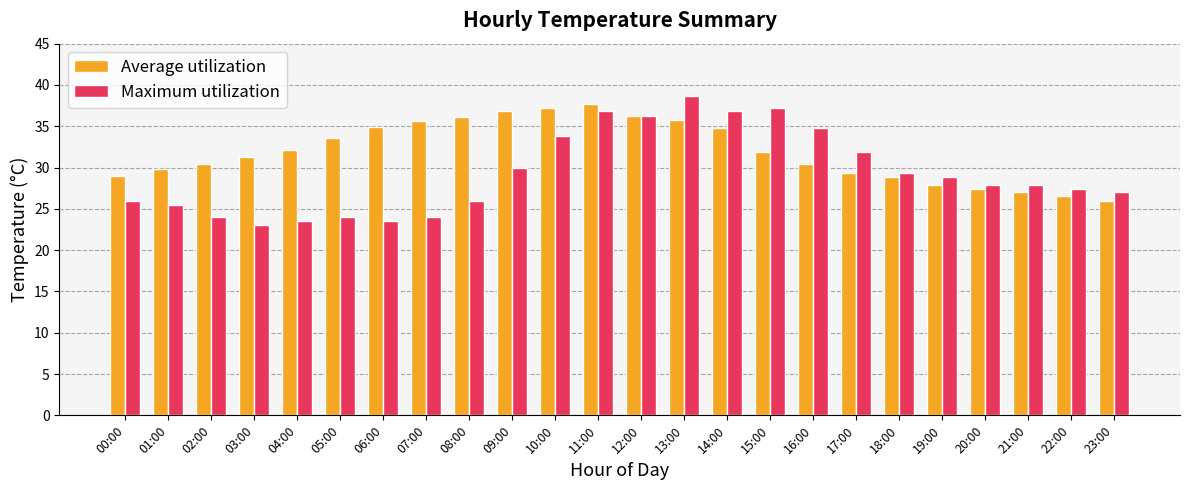

How many bars are there in each group?

2